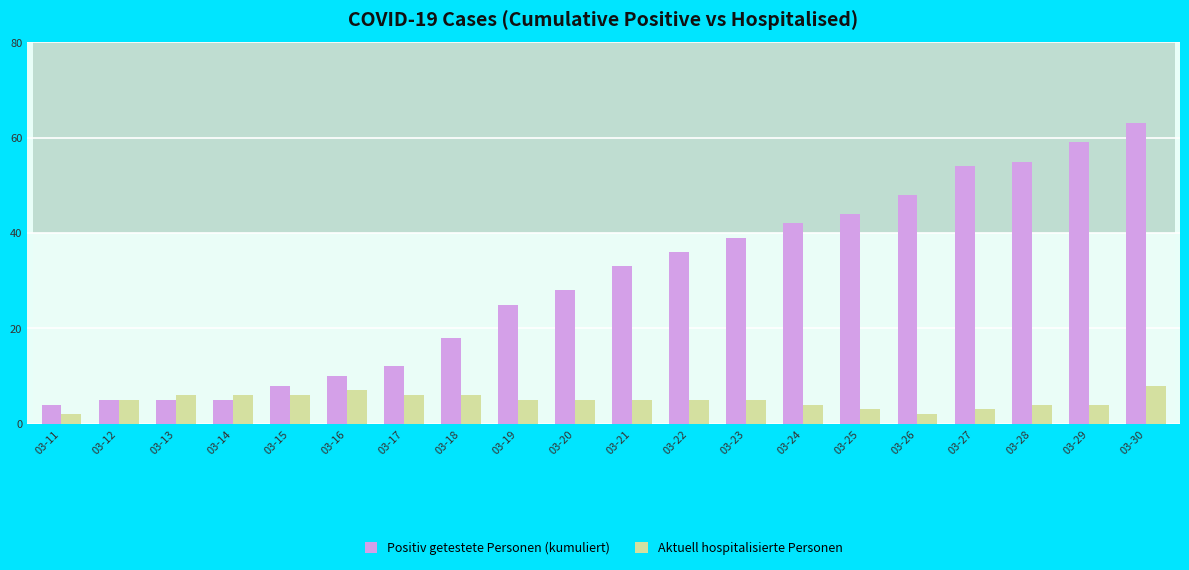

Reading left to right, extract all data points from this chart.

Positiv getestete Personen (kumuliert): 4	5	5	5	8	10	12	18	25	28	33	36	39	42	44	48	54	55	59	63
Aktuell hospitalisierte Personen: 2	5	6	6	6	7	6	6	5	5	5	5	5	4	3	2	3	4	4	8